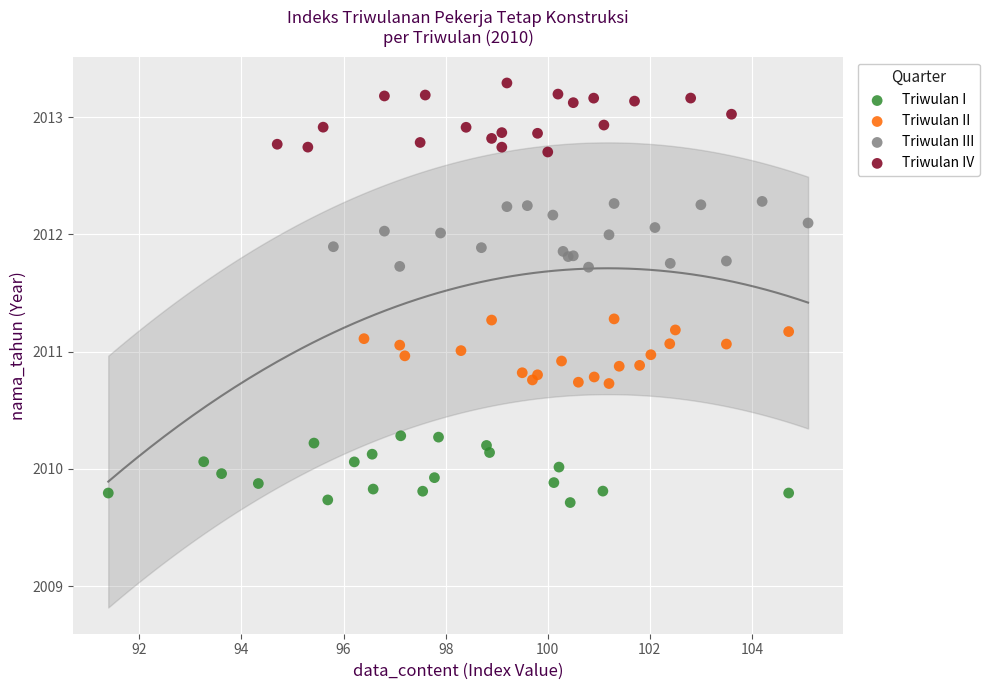

What are all the series names shown in the legend?

Triwulan I, Triwulan II, Triwulan III, Triwulan IV